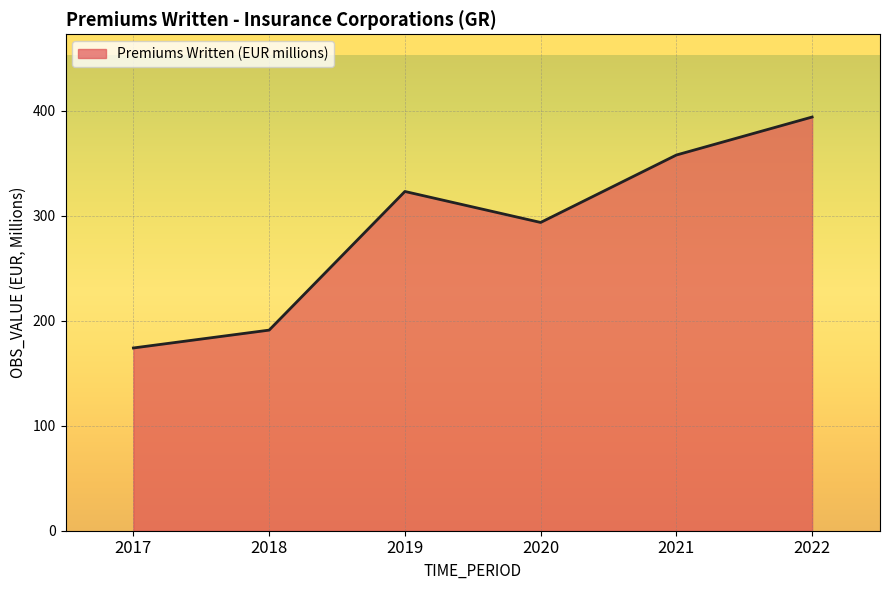

What is the greatest value displayed?

393.9